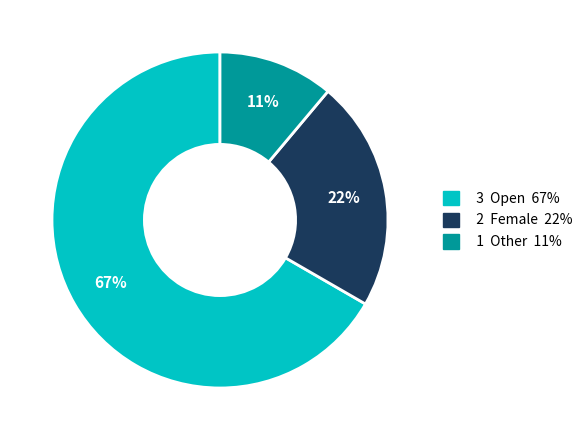

Is there a majority slice in this chart?

Yes